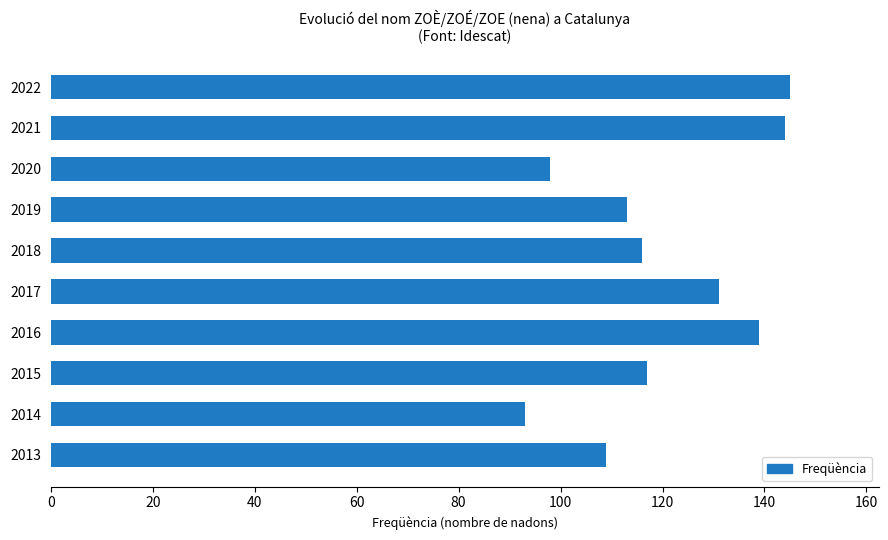

Count the number of data series in this chart.

1